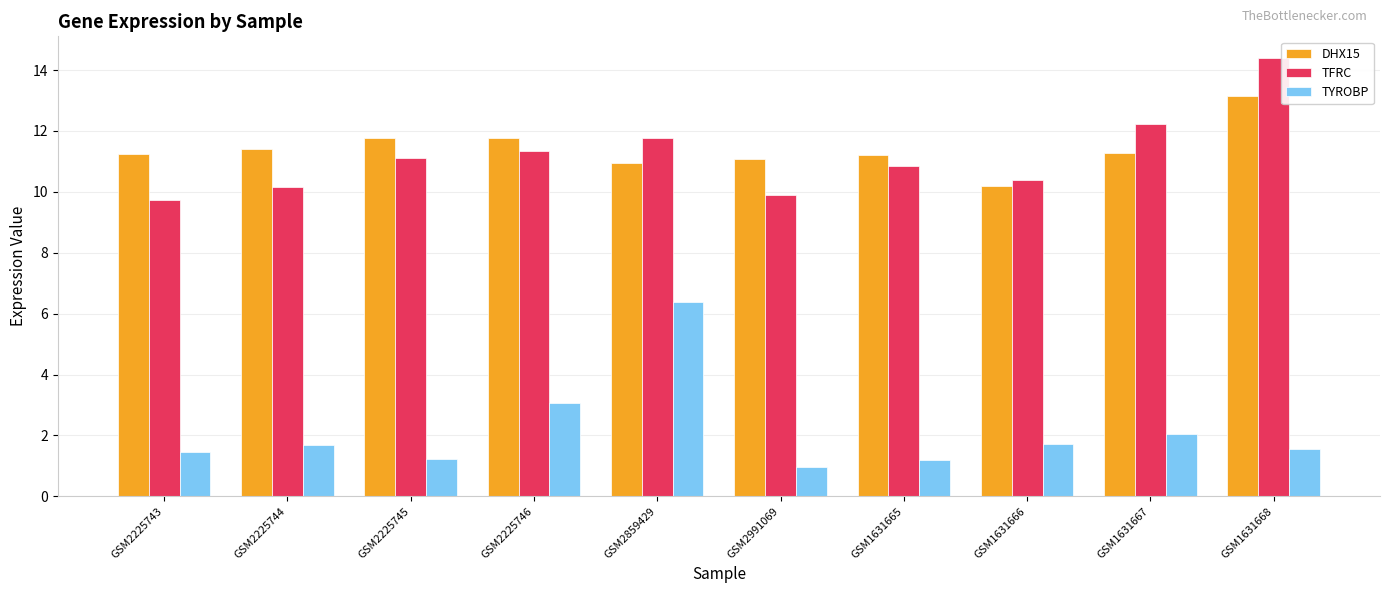

What are all the series names shown in the legend?

DHX15, TFRC, TYROBP